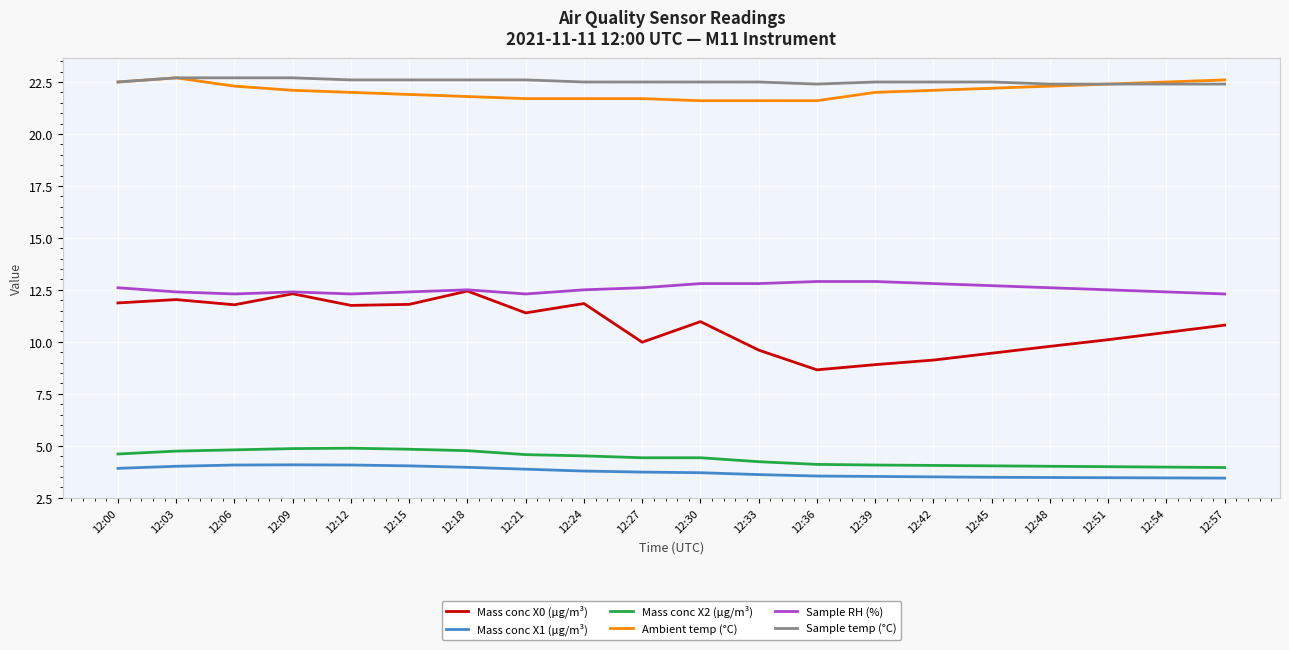

What is the highest value of the Sample RH (%) series?

12.9